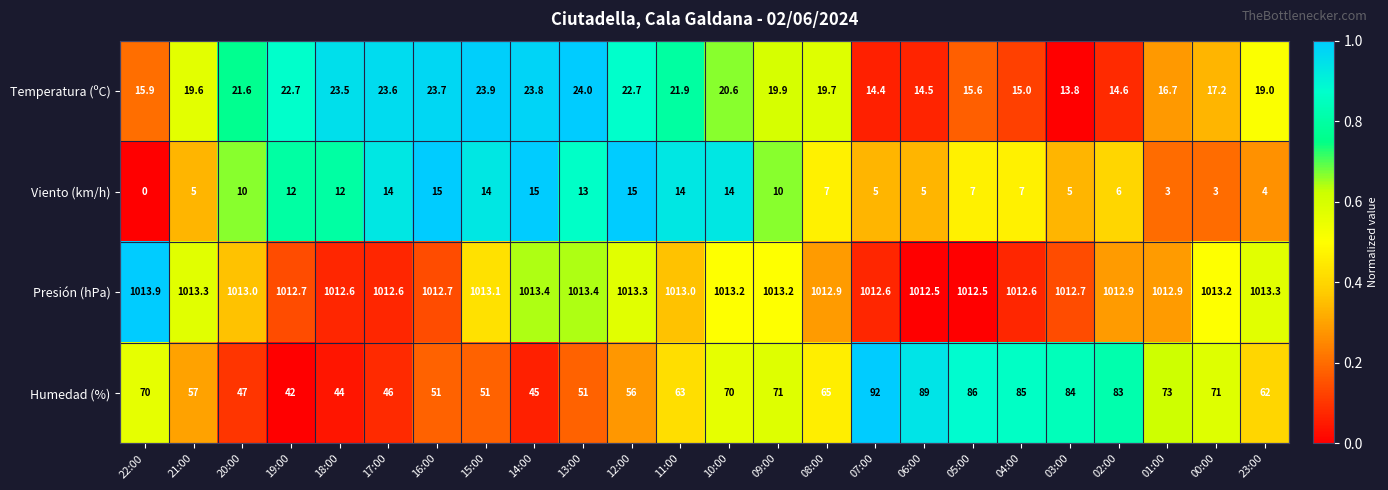

What is the spread (max minus min) of values at 17:00?

998.6